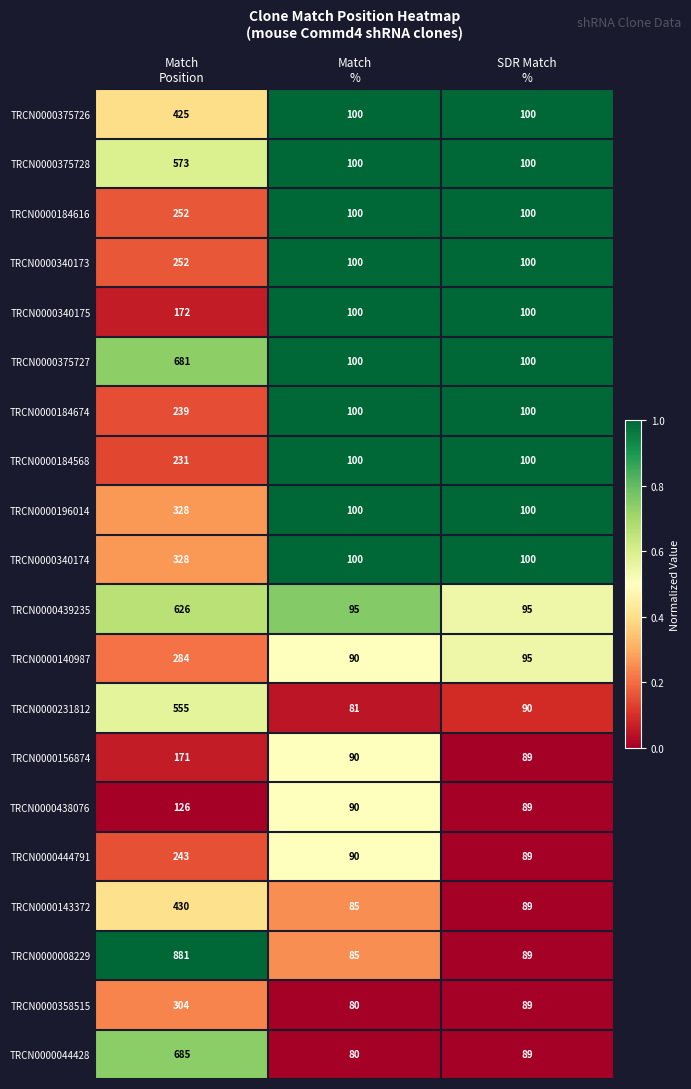

How many TRCN0000196014 values are between 100 and 328?

3